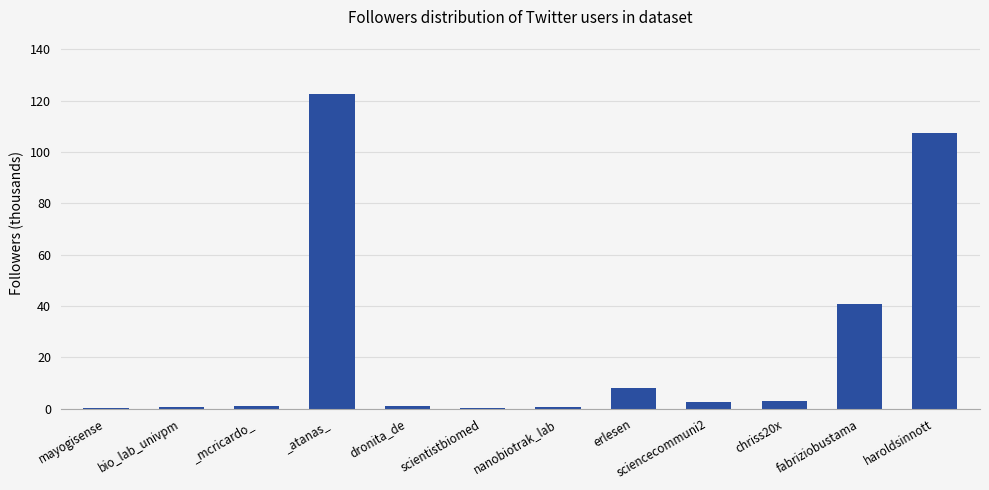

Which category has the highest value across all series?

_atanas_